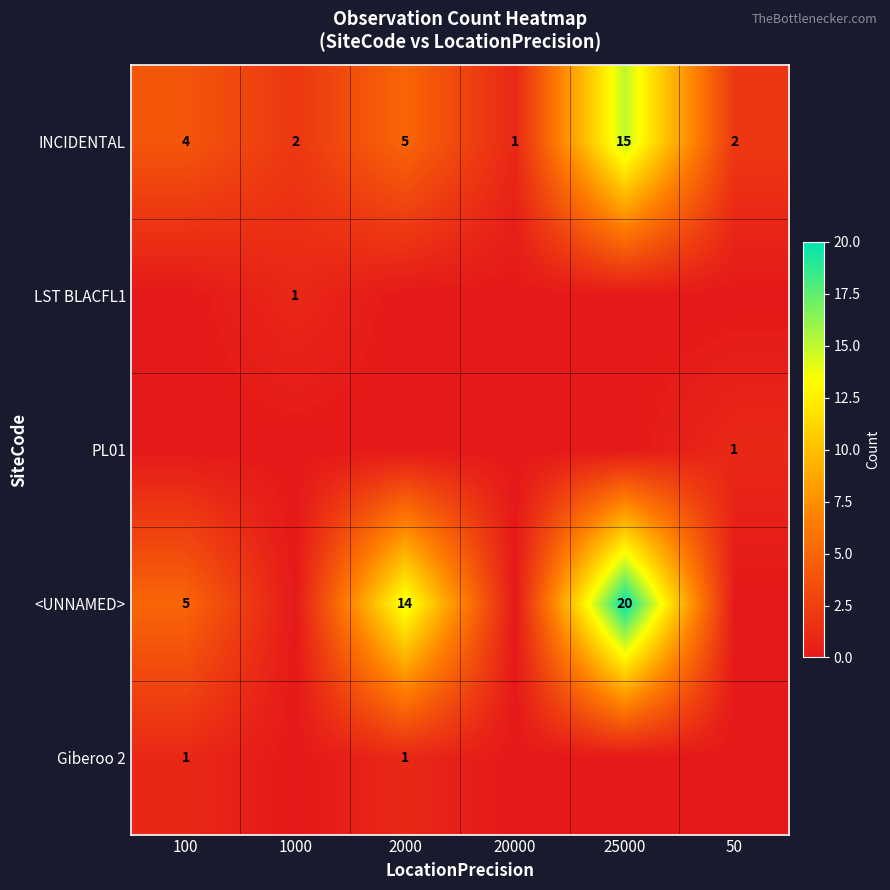

At how many categories does at least one series exceed 13?

2